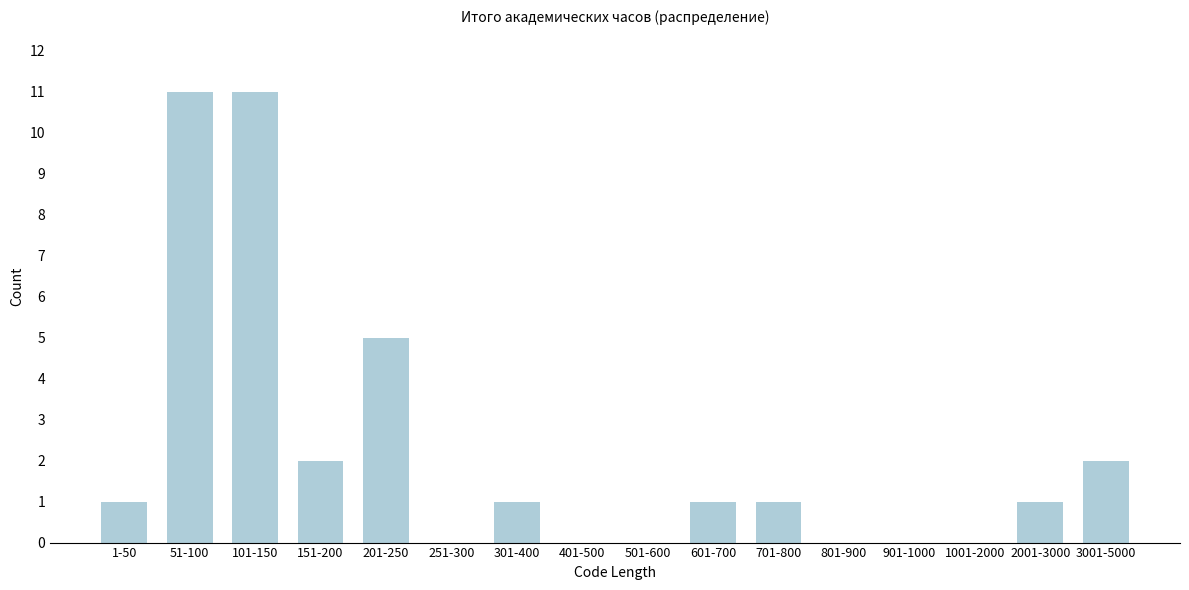

Reading left to right, list all the values displayed in this chart.

1-50=1	51-100=11	101-150=11	151-200=2	201-250=5	251-300=0	301-400=1	401-500=0	501-600=0	601-700=1	701-800=1	801-900=0	901-1000=0	1001-2000=0	2001-3000=1	3001-5000=2